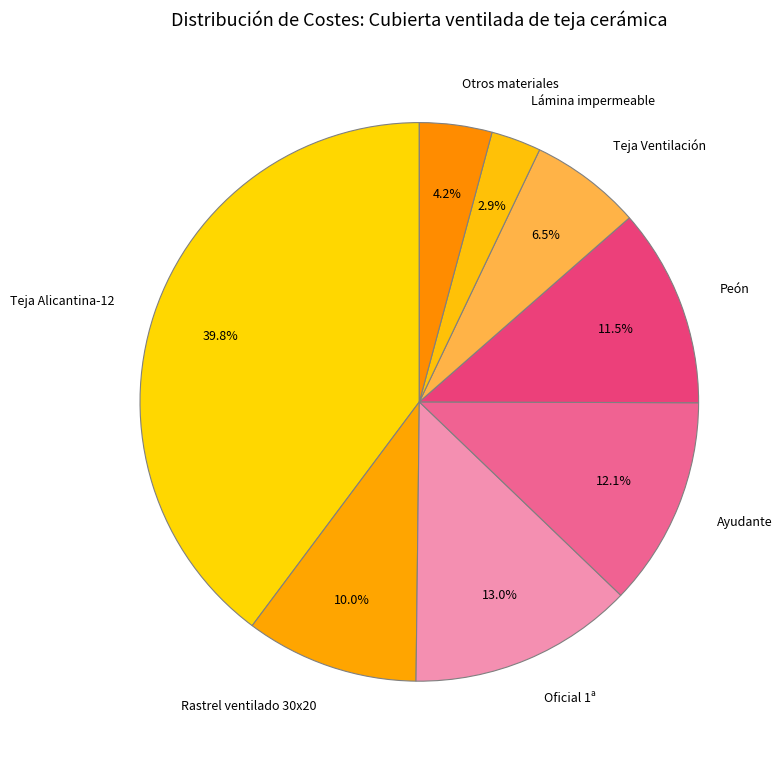

To the nearest percent, what is the difference between the largest and smallest slice percentages?

37%